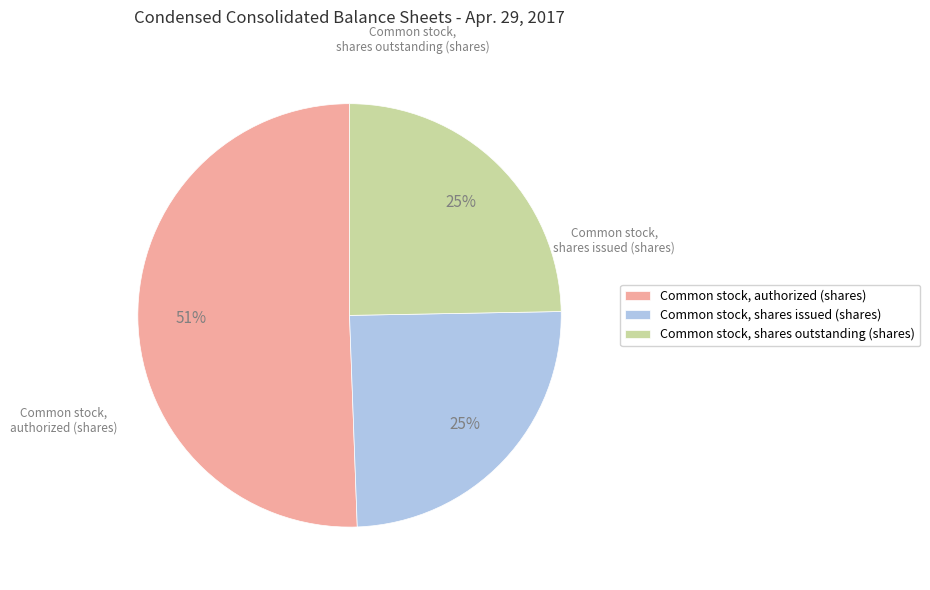

How many segments does this pie chart have?

3